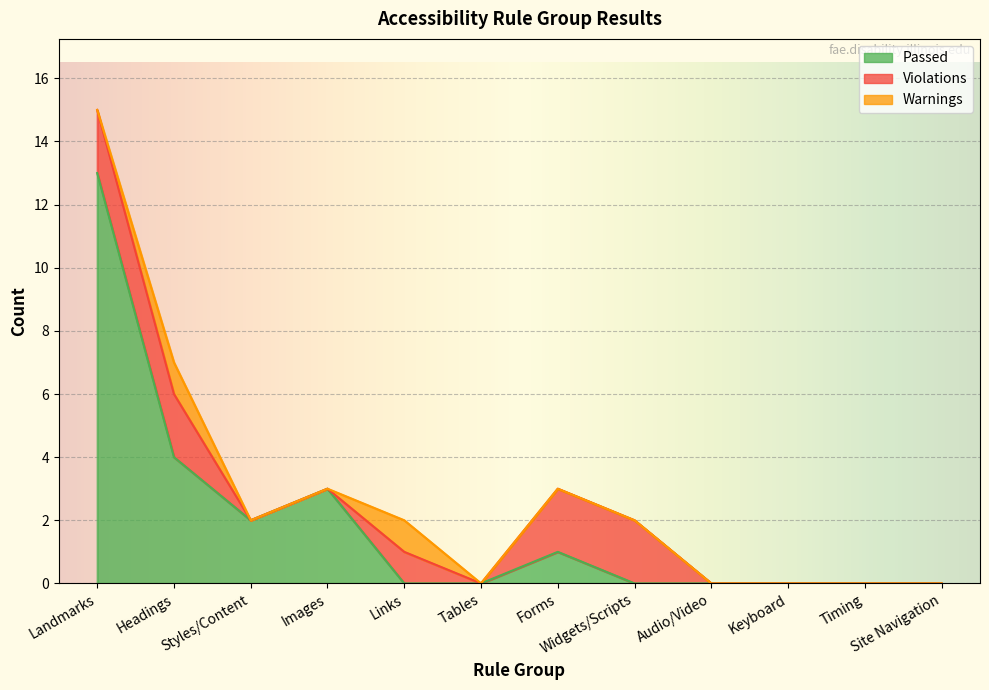

What is the average value of the Passed series?

2